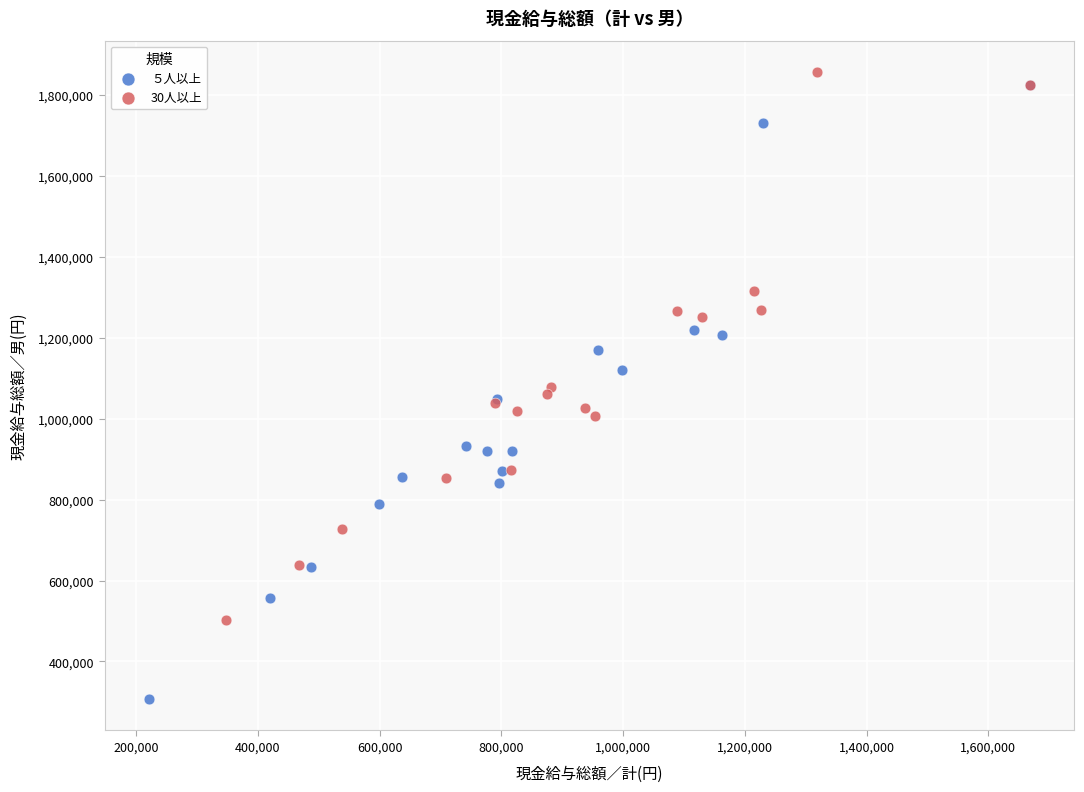

Which series has the largest Y range (max minus min)?

５人以上